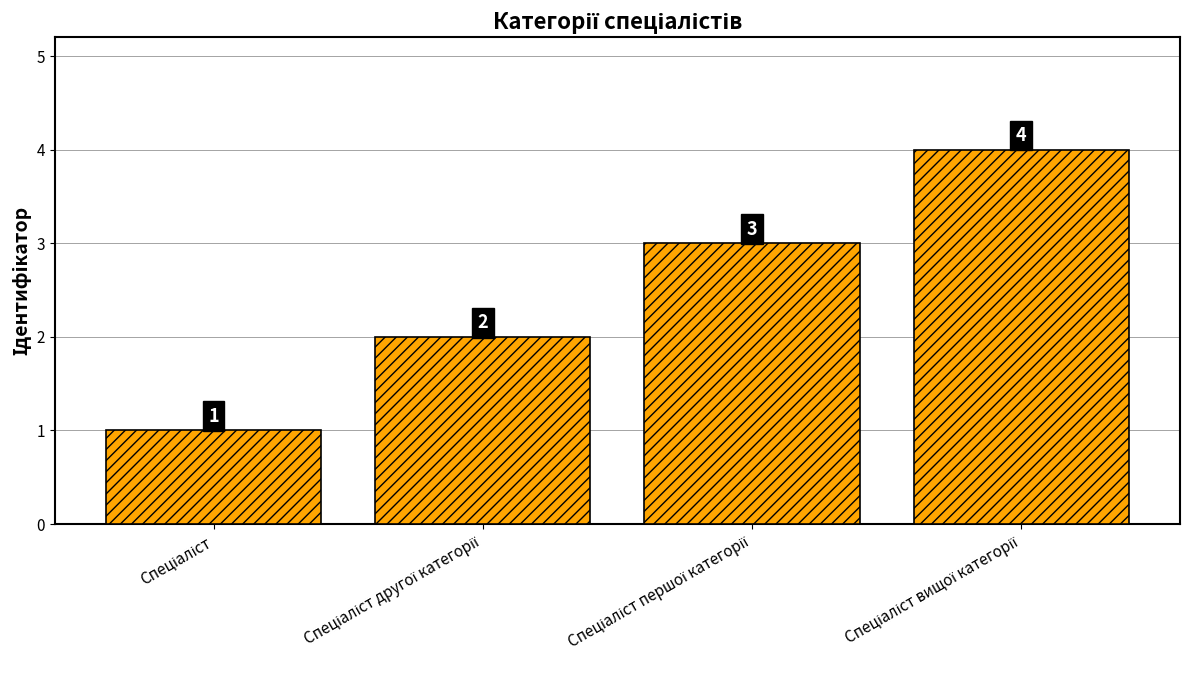

What is the value of the 3rd bar from the left?

3